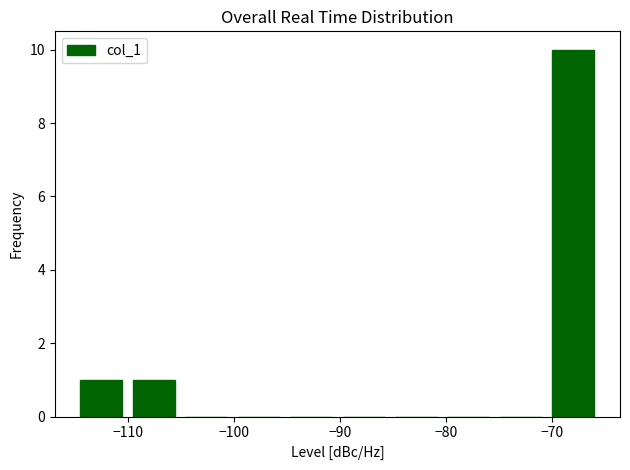

Reading left to right, list every bar in this chart as the range it spans on the x-axis followed by its height. Neither the bar edges nor the heights are printed on the chart, so give them approximately, as read against the axes.

-115 to -110: 1
-110 to -105: 1
-105 to -100: 0
-100 to -95: 0
-95 to -90: 0
-90 to -85: 0
-85 to -80: 0
-80 to -75: 0
-75 to -70: 0
-70 to -66: 10